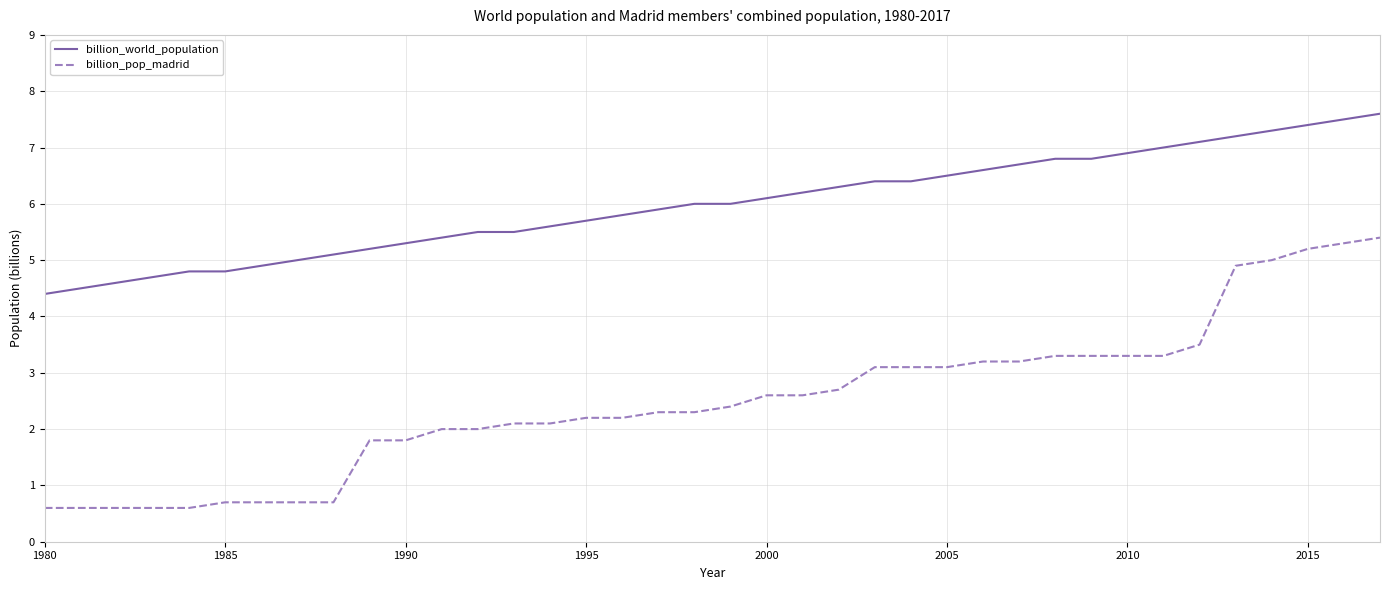

List the series in order of their peak value, highest first.

billion_world_population, billion_pop_madrid